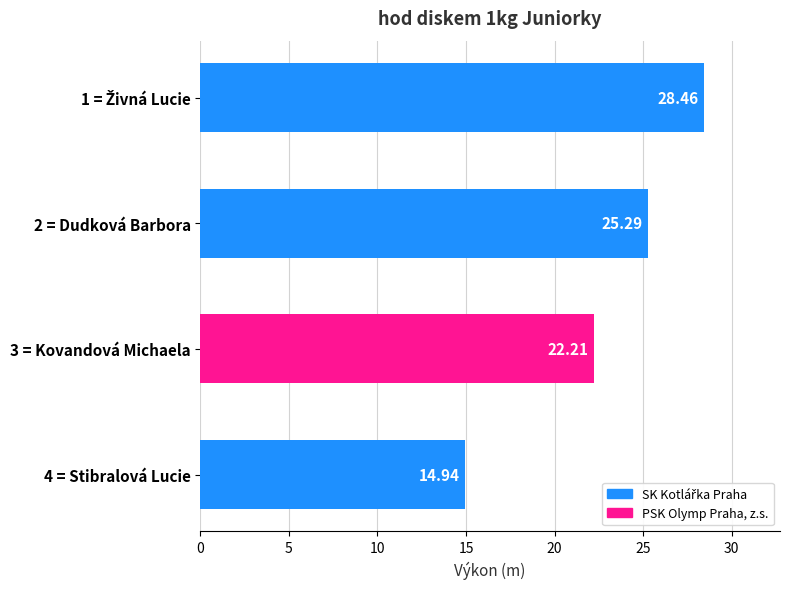

What is the change in value from 2 = Dudková Barbora to 3 = Kovandová Michaela?

-3.1